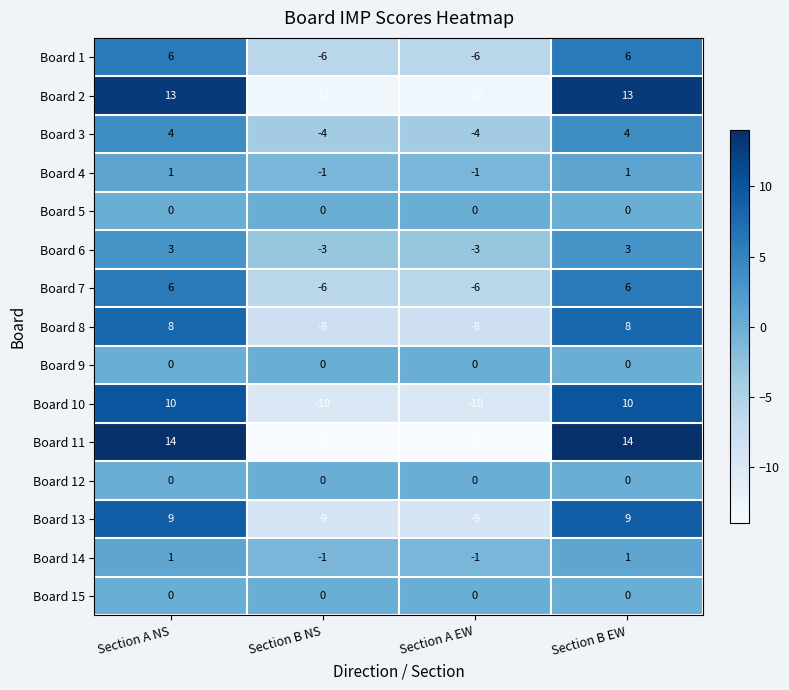

What is the total value across all series at Section B EW?

75